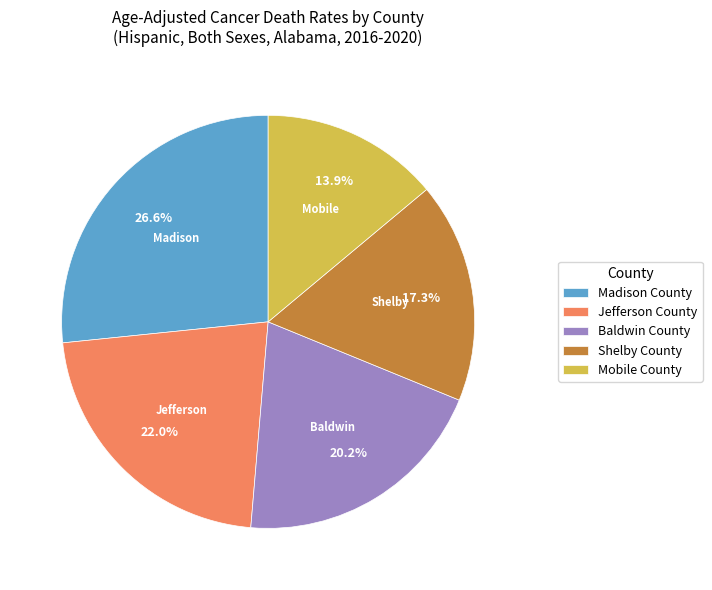

To the nearest percent, what is the combined percentage of Madison County and Shelby County?

44%